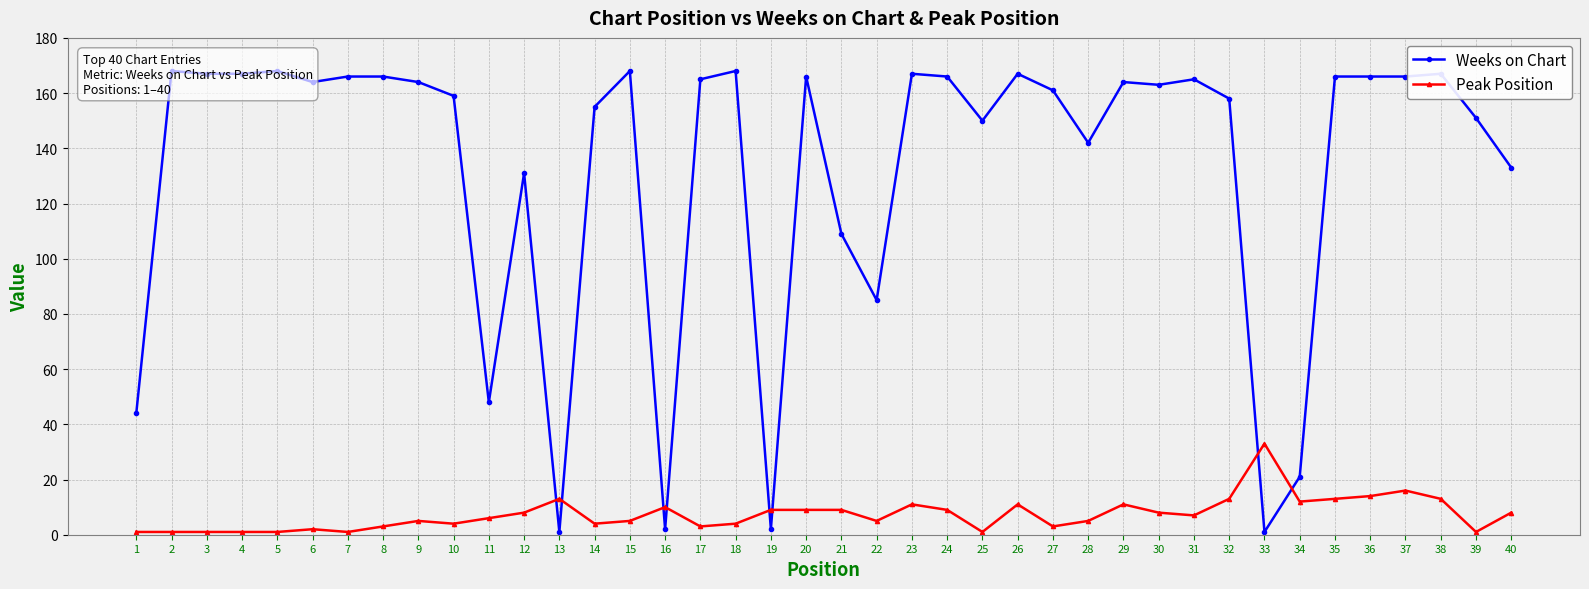

What is the difference between the highest and lowest values at 39?

150